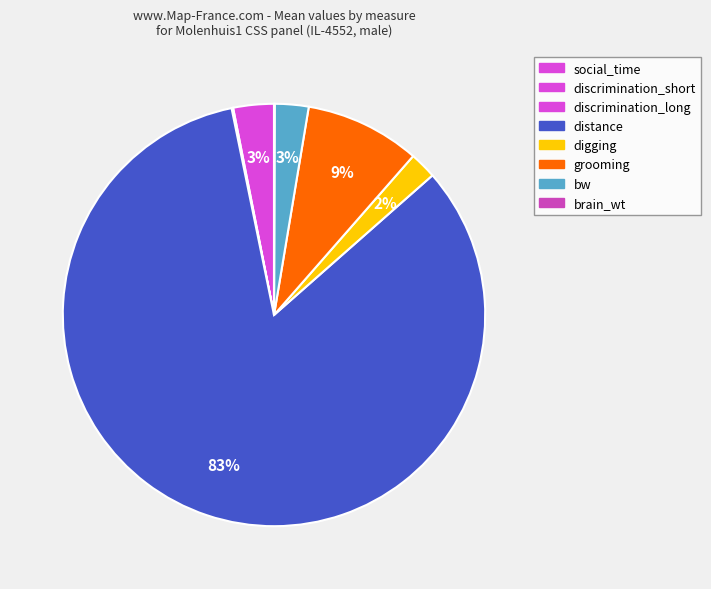

Rank the categories by value from highest to lowest.

distance, grooming, social_time, bw, digging, discrimination_short, brain_wt, discrimination_long